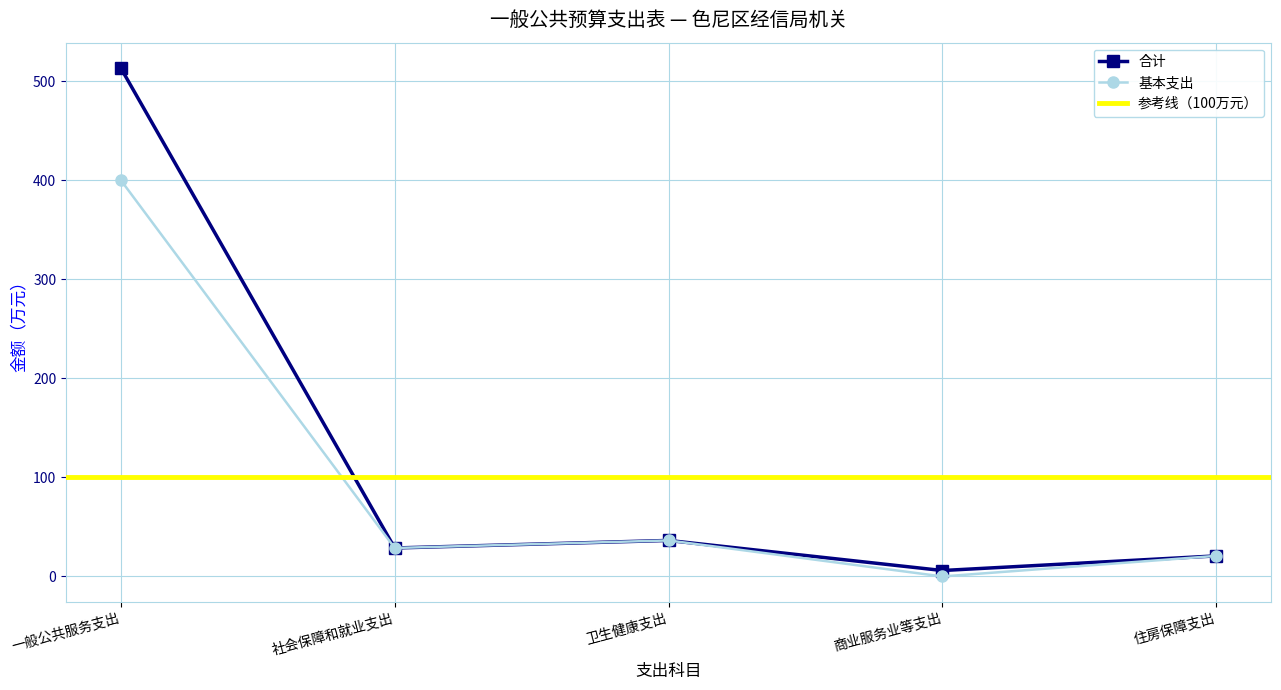

Where is the first local minimum for 基本支出?

社会保障和就业支出